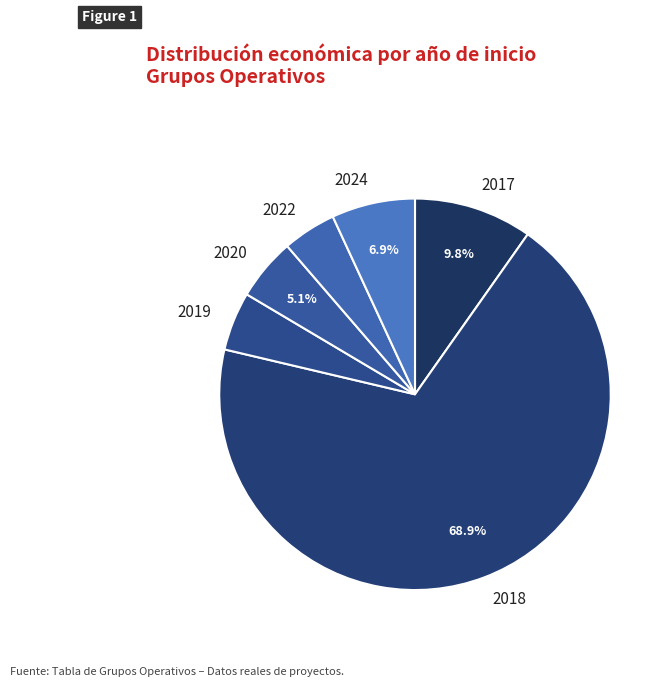

Is it true that 2022 is 15% of the pie?

False